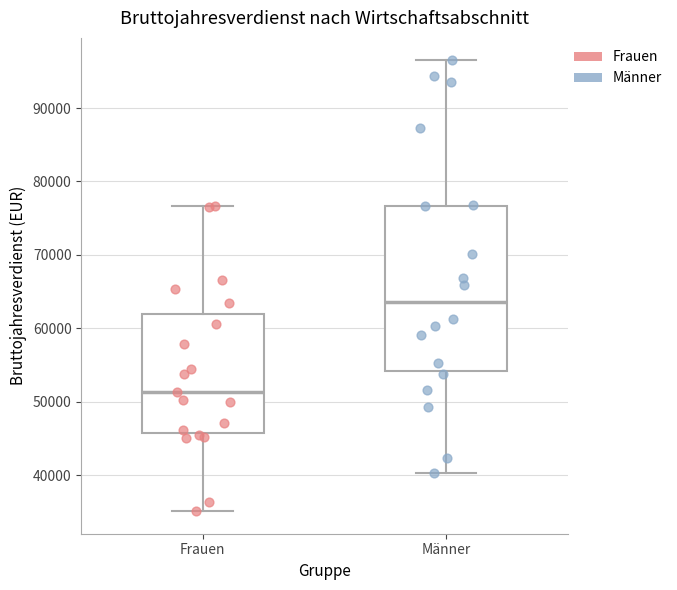

Which box's median line is the lowest?

Frauen